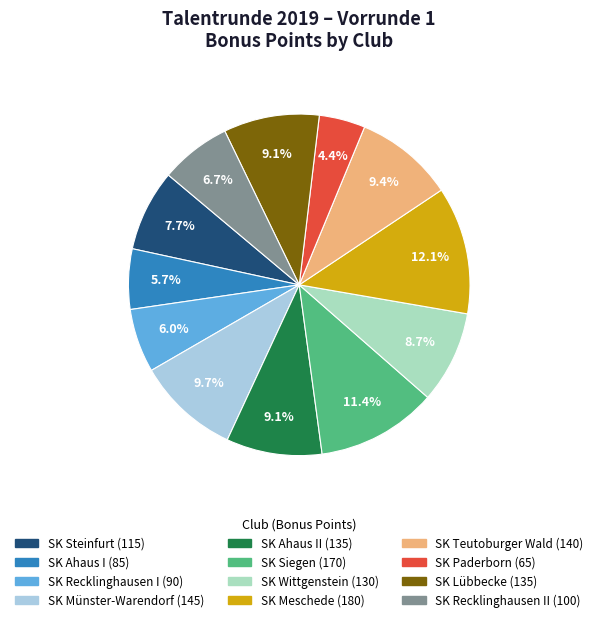

Is there any slice that represents more than half of the pie?

No